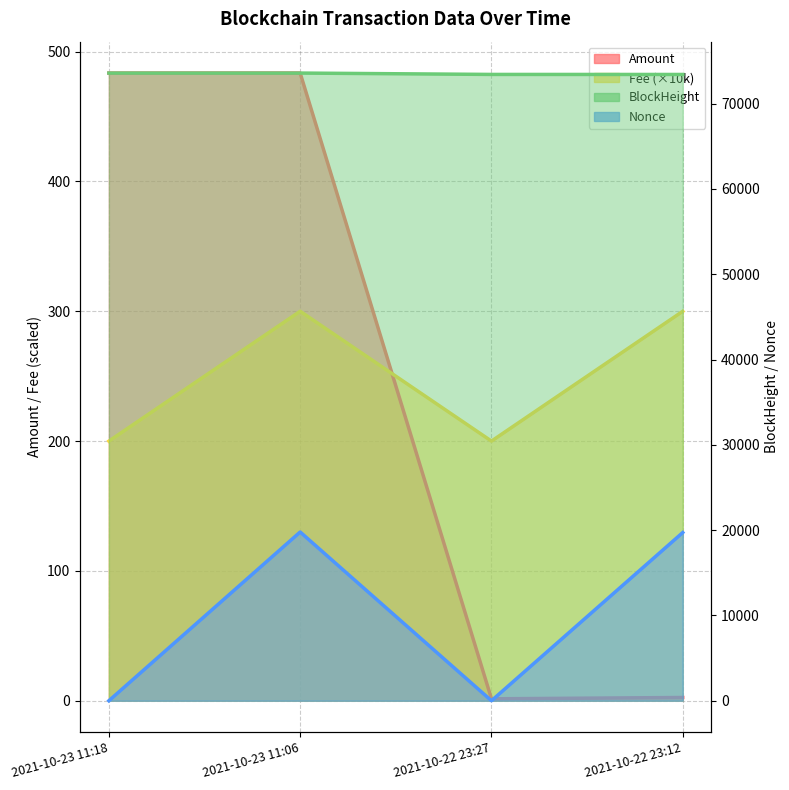

True or false: BlockHeight and Fee intersect in this chart.

False